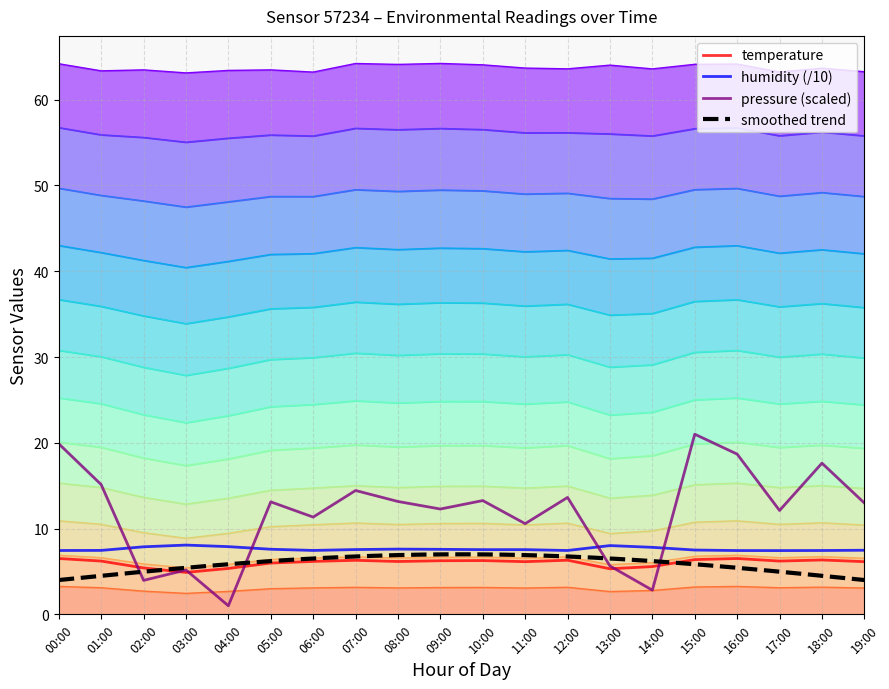

At how many categories does at least one series exceed 3?

20